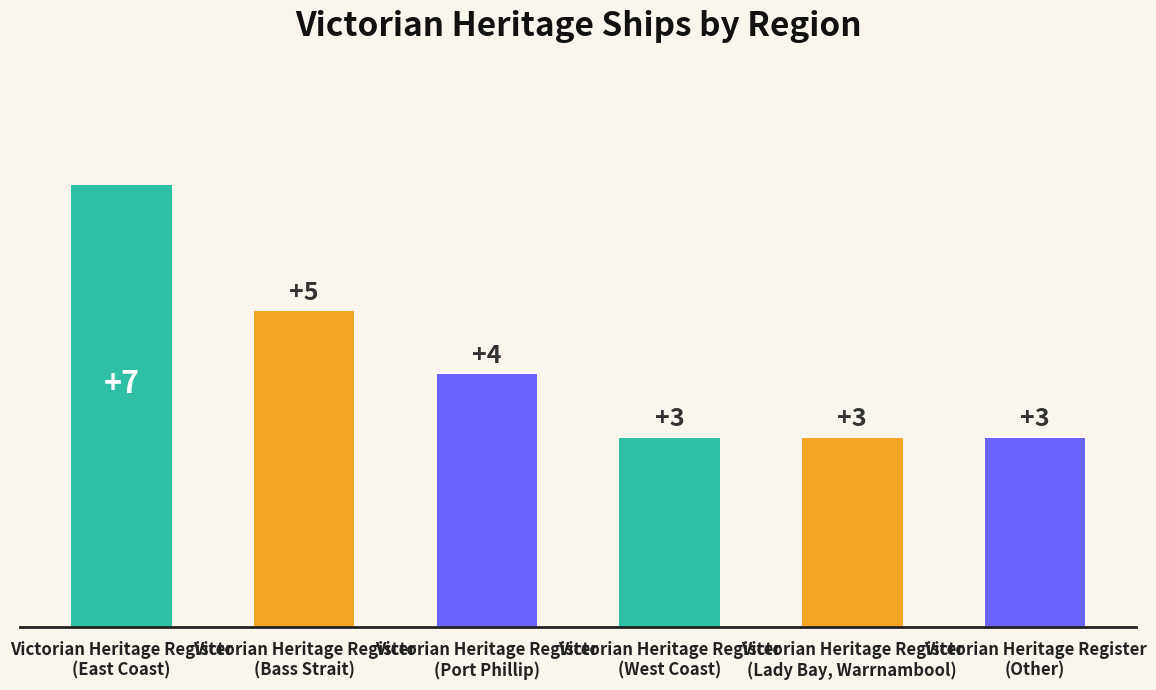

What is the difference between the maximum and second lowest values?

4